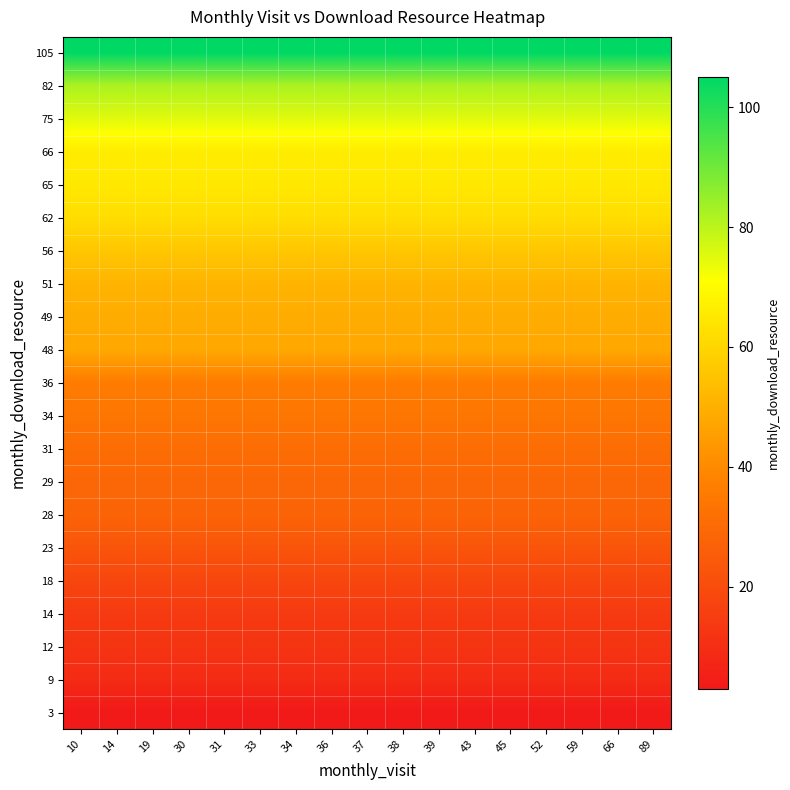

Reading left to right, extract all data points from this chart.

3: 10=3	14=3	19=3	30=3	31=3	33=3	34=3	36=3	37=3	38=3	39=3	43=3	45=3	52=3	59=3	66=3	89=3
9: 10=9	14=9	19=9	30=9	31=9	33=9	34=9	36=9	37=9	38=9	39=9	43=9	45=9	52=9	59=9	66=9	89=9
12: 10=12	14=12	19=12	30=12	31=12	33=12	34=12	36=12	37=12	38=12	39=12	43=12	45=12	52=12	59=12	66=12	89=12
14: 10=14	14=14	19=14	30=14	31=14	33=14	34=14	36=14	37=14	38=14	39=14	43=14	45=14	52=14	59=14	66=14	89=14
18: 10=18	14=18	19=18	30=18	31=18	33=18	34=18	36=18	37=18	38=18	39=18	43=18	45=18	52=18	59=18	66=18	89=18
23: 10=23	14=23	19=23	30=23	31=23	33=23	34=23	36=23	37=23	38=23	39=23	43=23	45=23	52=23	59=23	66=23	89=23
28: 10=28	14=28	19=28	30=28	31=28	33=28	34=28	36=28	37=28	38=28	39=28	43=28	45=28	52=28	59=28	66=28	89=28
29: 10=29	14=29	19=29	30=29	31=29	33=29	34=29	36=29	37=29	38=29	39=29	43=29	45=29	52=29	59=29	66=29	89=29
31: 10=31	14=31	19=31	30=31	31=31	33=31	34=31	36=31	37=31	38=31	39=31	43=31	45=31	52=31	59=31	66=31	89=31
34: 10=34	14=34	19=34	30=34	31=34	33=34	34=34	36=34	37=34	38=34	39=34	43=34	45=34	52=34	59=34	66=34	89=34
36: 10=36	14=36	19=36	30=36	31=36	33=36	34=36	36=36	37=36	38=36	39=36	43=36	45=36	52=36	59=36	66=36	89=36
48: 10=48	14=48	19=48	30=48	31=48	33=48	34=48	36=48	37=48	38=48	39=48	43=48	45=48	52=48	59=48	66=48	89=48
49: 10=49	14=49	19=49	30=49	31=49	33=49	34=49	36=49	37=49	38=49	39=49	43=49	45=49	52=49	59=49	66=49	89=49
51: 10=51	14=51	19=51	30=51	31=51	33=51	34=51	36=51	37=51	38=51	39=51	43=51	45=51	52=51	59=51	66=51	89=51
56: 10=56	14=56	19=56	30=56	31=56	33=56	34=56	36=56	37=56	38=56	39=56	43=56	45=56	52=56	59=56	66=56	89=56
62: 10=62	14=62	19=62	30=62	31=62	33=62	34=62	36=62	37=62	38=62	39=62	43=62	45=62	52=62	59=62	66=62	89=62
65: 10=65	14=65	19=65	30=65	31=65	33=65	34=65	36=65	37=65	38=65	39=65	43=65	45=65	52=65	59=65	66=65	89=65
66: 10=66	14=66	19=66	30=66	31=66	33=66	34=66	36=66	37=66	38=66	39=66	43=66	45=66	52=66	59=66	66=66	89=66
75: 10=75	14=75	19=75	30=75	31=75	33=75	34=75	36=75	37=75	38=75	39=75	43=75	45=75	52=75	59=75	66=75	89=75
82: 10=82	14=82	19=82	30=82	31=82	33=82	34=82	36=82	37=82	38=82	39=82	43=82	45=82	52=82	59=82	66=82	89=82
105: 10=105	14=105	19=105	30=105	31=105	33=105	34=105	36=105	37=105	38=105	39=105	43=105	45=105	52=105	59=105	66=105	89=105